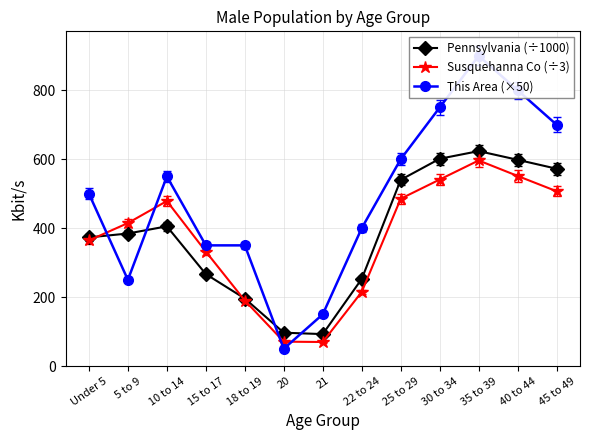

Where does the This Area (×50) series first go above 500?

10 to 14